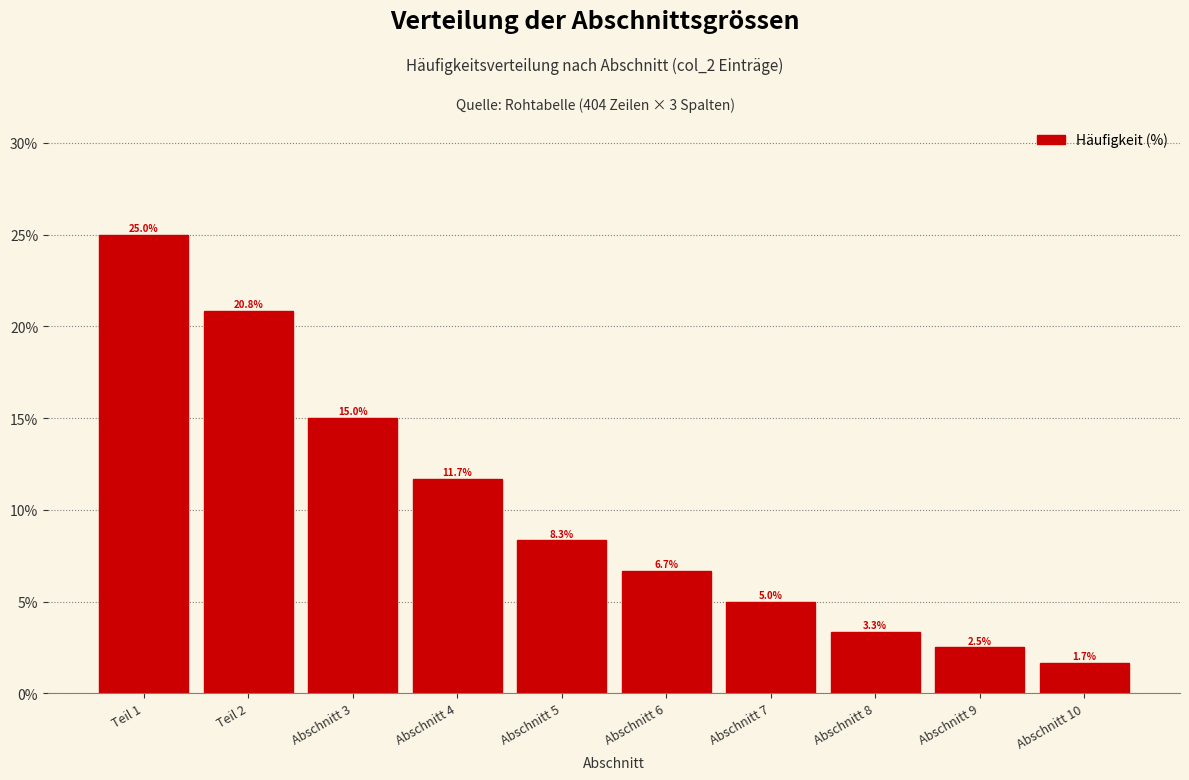

Reading left to right, list all the values displayed in this chart.

25.0	20.8	15.0	11.7	8.3	6.7	5.0	3.3	2.5	1.7